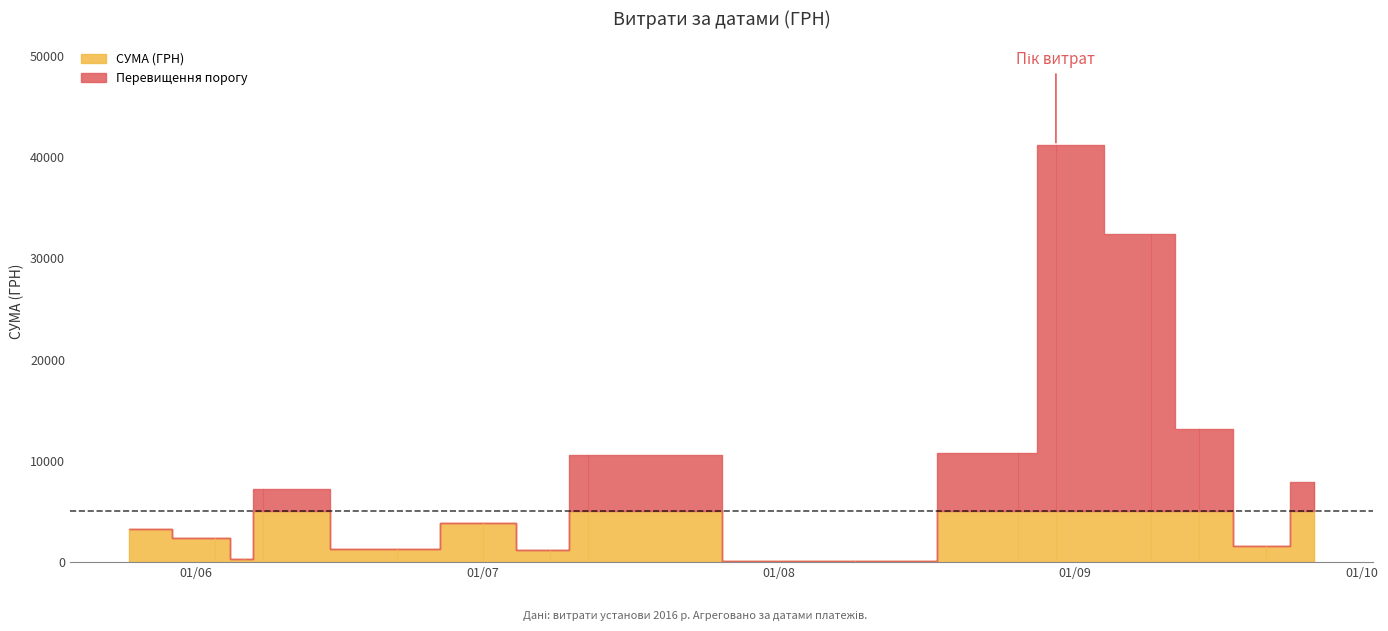

What is the value of the 31st point from the left?

1906.0